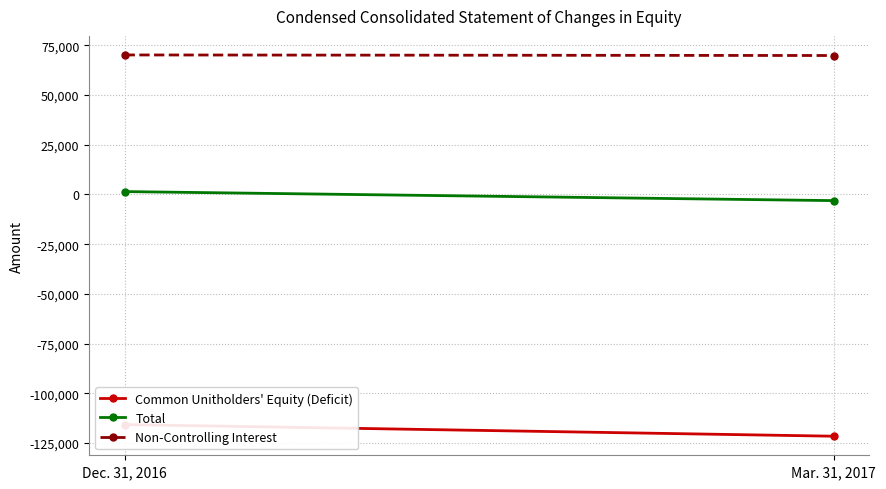

What is the lowest value of the Total series?

-3110